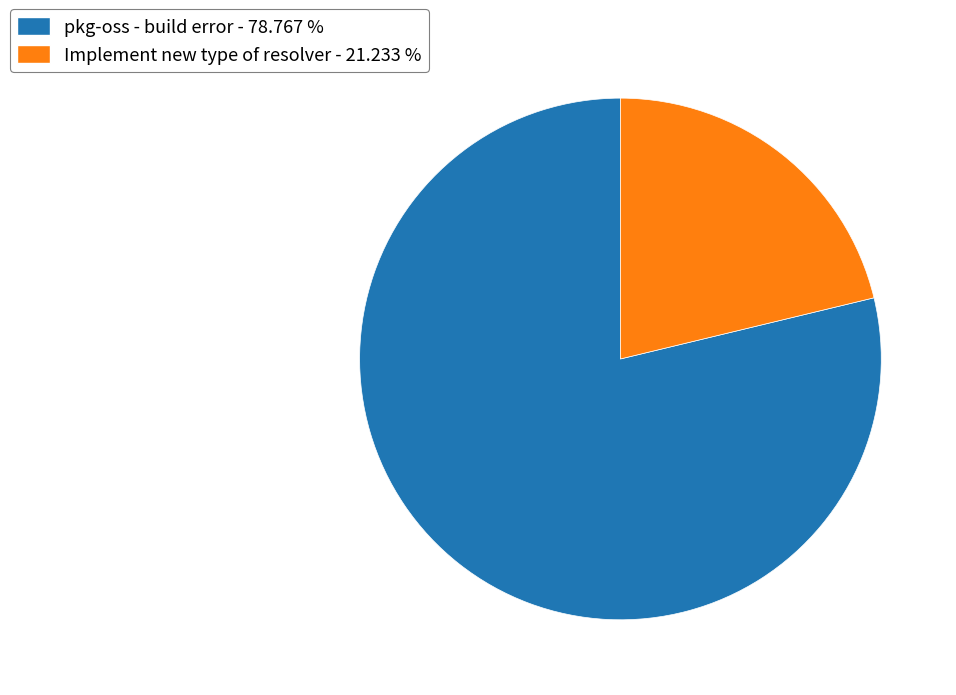

Which slice represents more than half of the pie?

pkg-oss - build error